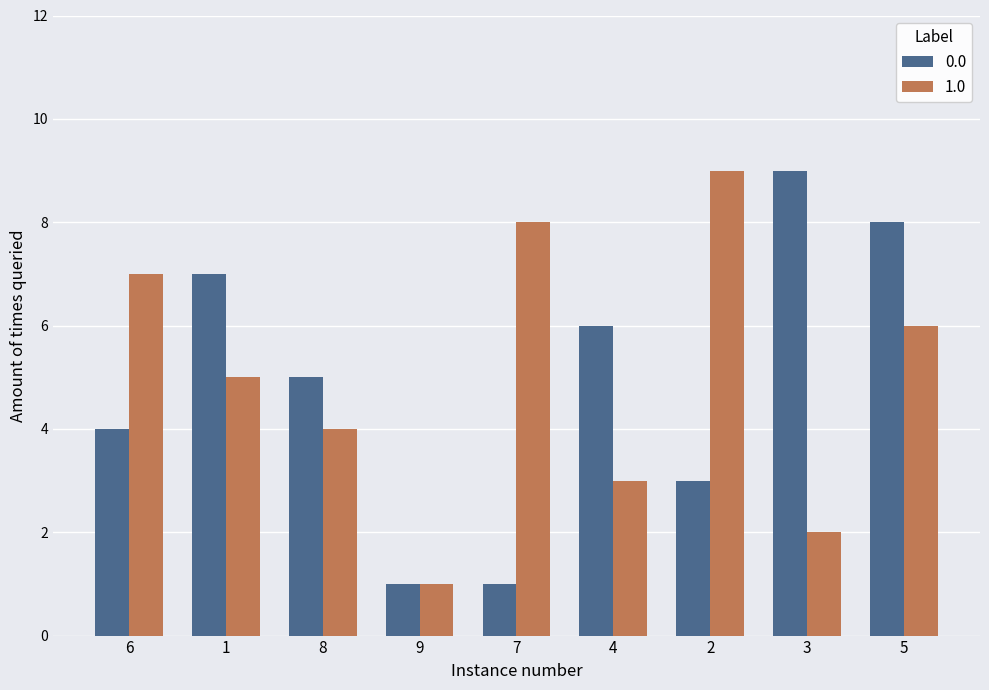

How many distinct data groups are displayed?

2